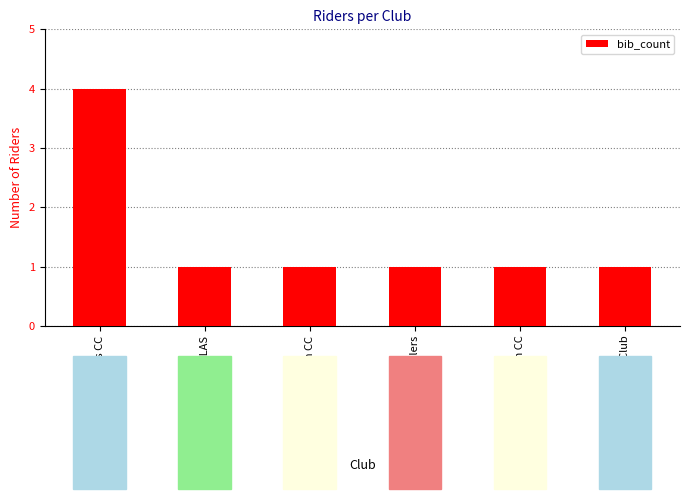

Count the number of data series in this chart.

1